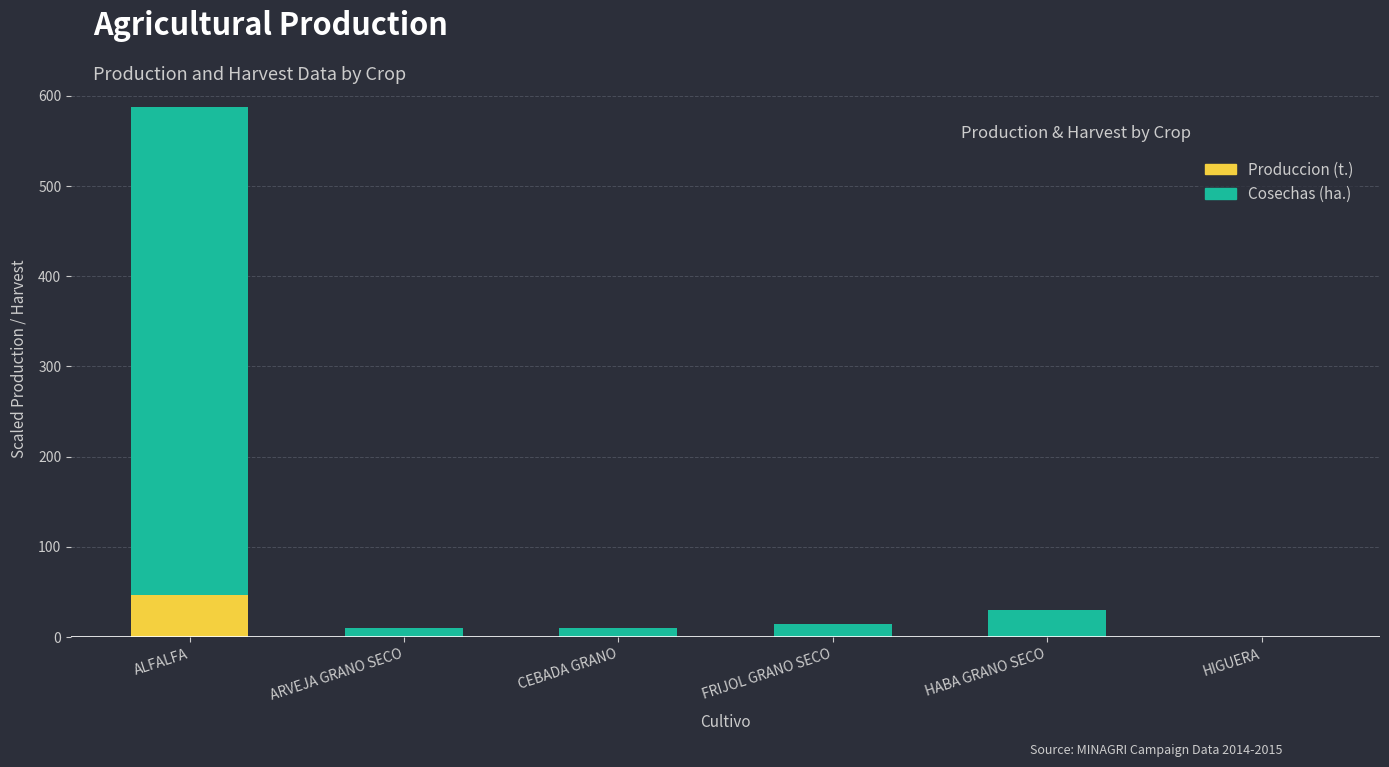

Are the bars horizontal?

No